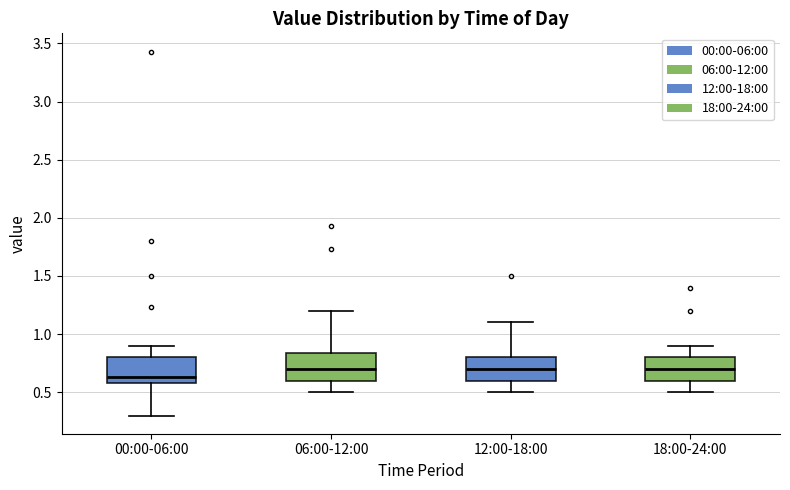

Reading left to right, read every box against the y-axis: the position of its median line, the range the box covers, and the ends of its whiskers. The values are not printed on the chart, so give them approximately, as read against the axis.

00:00-06:00: median 0.65, box 0.60 to 0.80, whiskers 0.30 to 0.90
06:00-12:00: median 0.70, box 0.60 to 0.85, whiskers 0.50 to 1.20
12:00-18:00: median 0.70, box 0.60 to 0.80, whiskers 0.50 to 1.10
18:00-24:00: median 0.70, box 0.60 to 0.80, whiskers 0.50 to 0.90